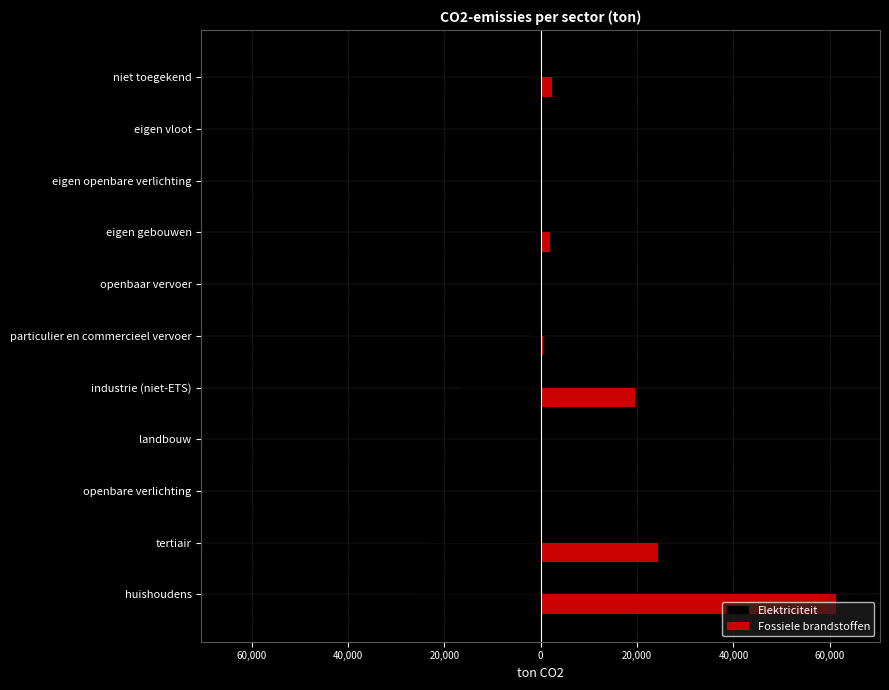

Reading right to left, what are all the values shown in this chart?

Elektriciteit: -1111.6	0.0	-615.4	-919.0	-32.6	-1920.1	-16266.9	-276.2	0.0	-23019.7	-25798.7
Fossiele brandstoffen: 2330.9	1.6	0.0	1831.9	0.0	447.8	19615.8	158.5	0.0	24396.7	61225.7